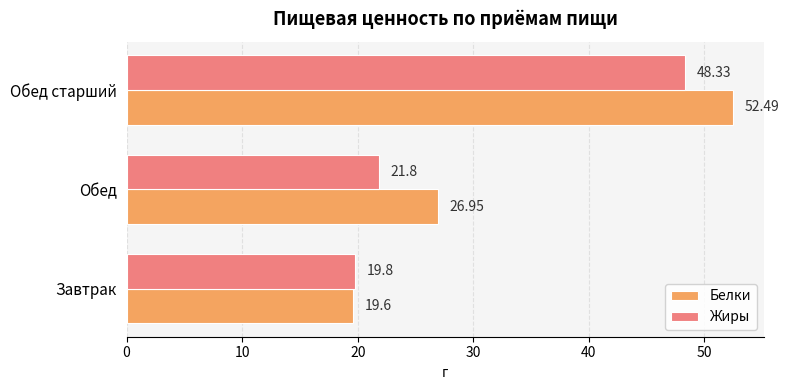

Rank the categories by Белки value from highest to lowest.

Обед старший, Обед, Завтрак